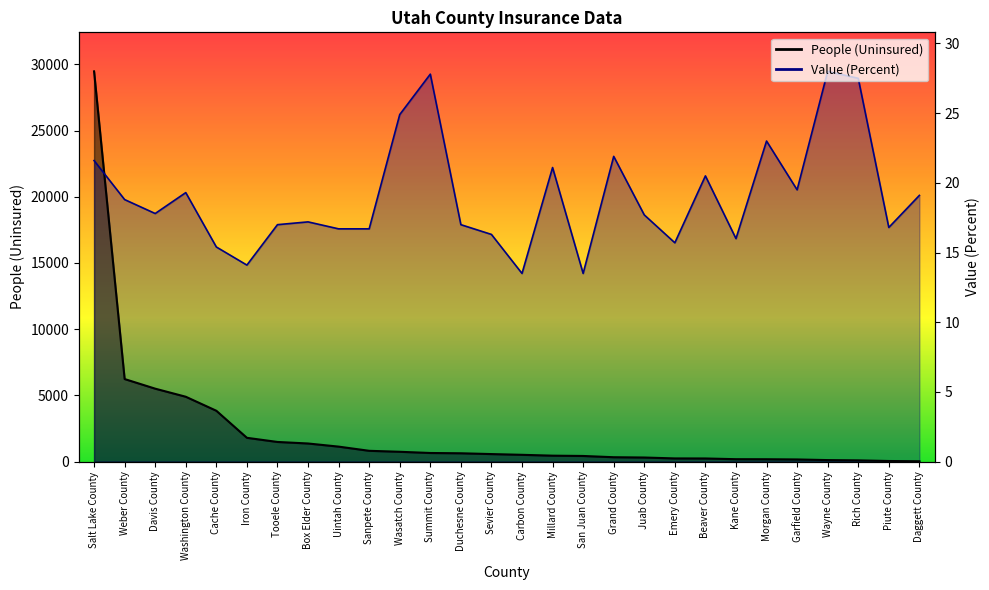

True or false: People (Uninsured) has a value of 282.1 at Uintah County.

False